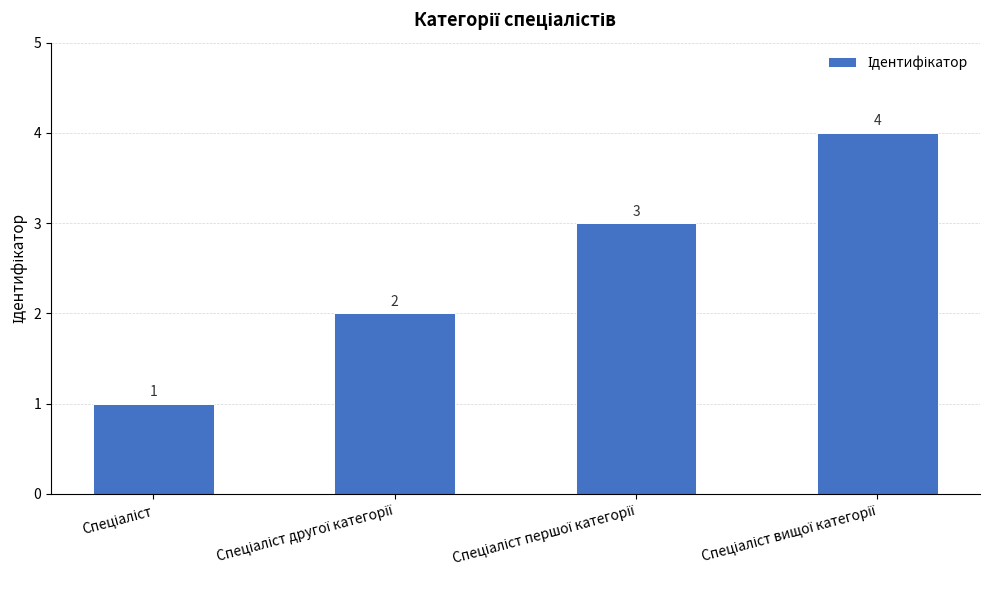

Reading left to right, list all the values displayed in this chart.

1	2	3	4